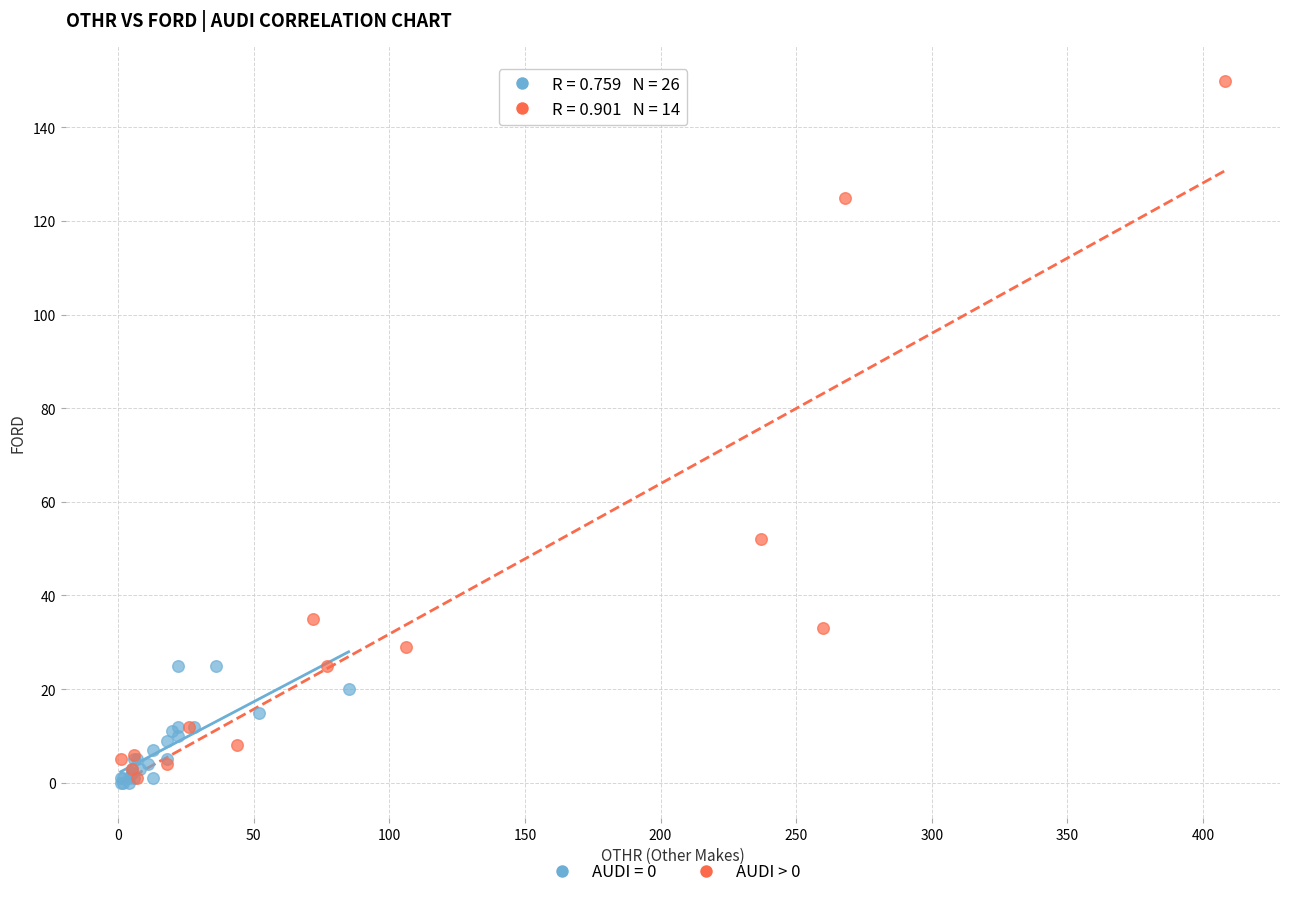

Which series has the widest spread of Y values?

AUDI > 0